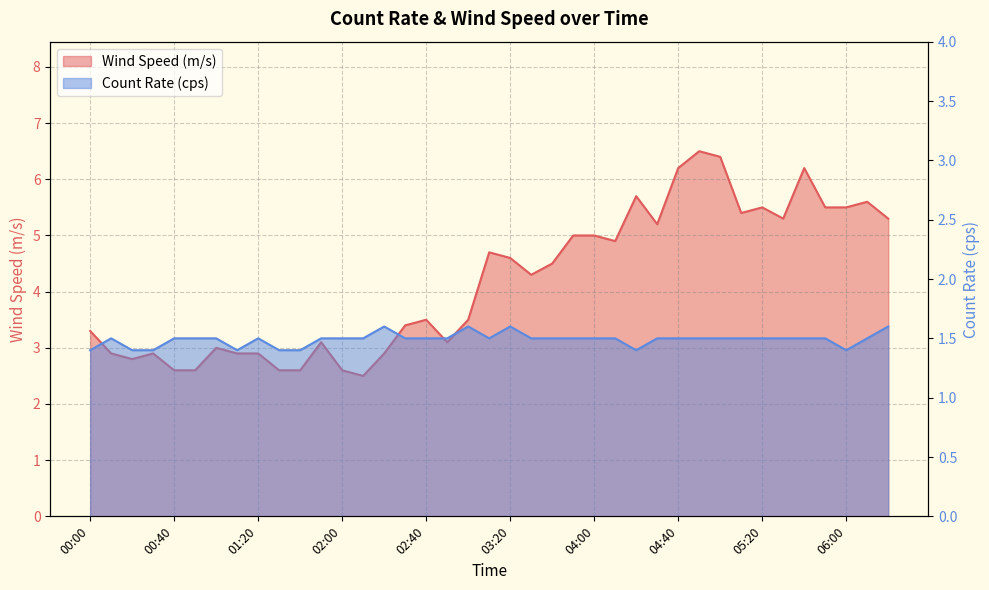

Which has a higher value, 04:10 or 05:50?

05:50